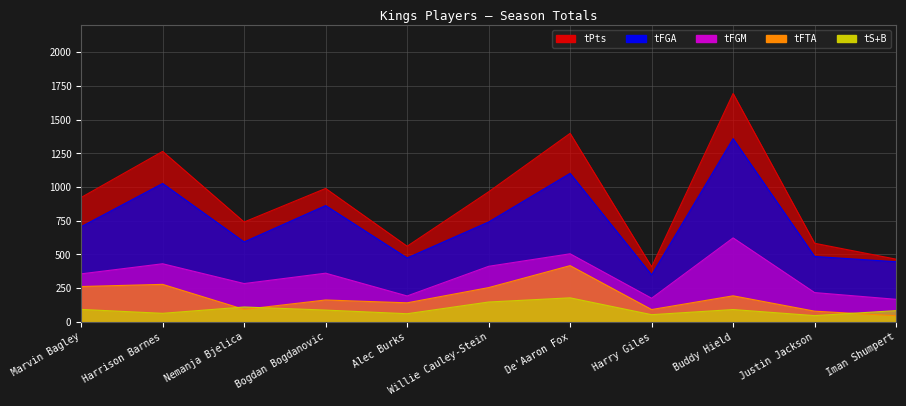

How many lines are shown in the chart?

5